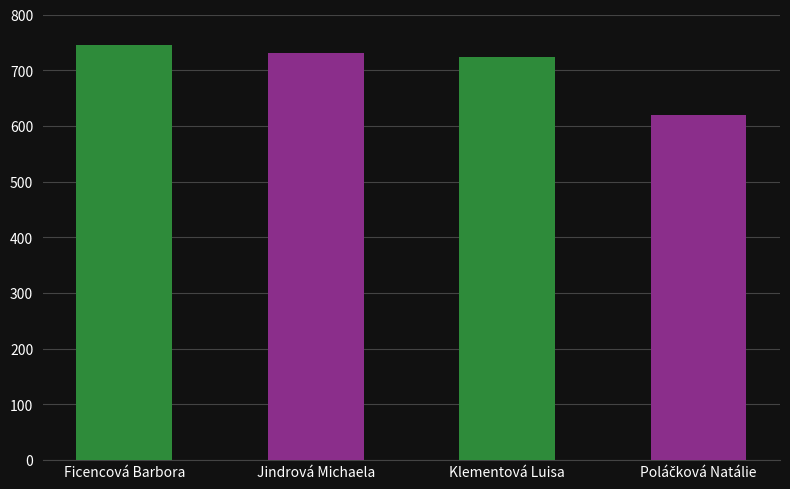

What is the label of the 4th bar from the left?

Poláčková Natálie